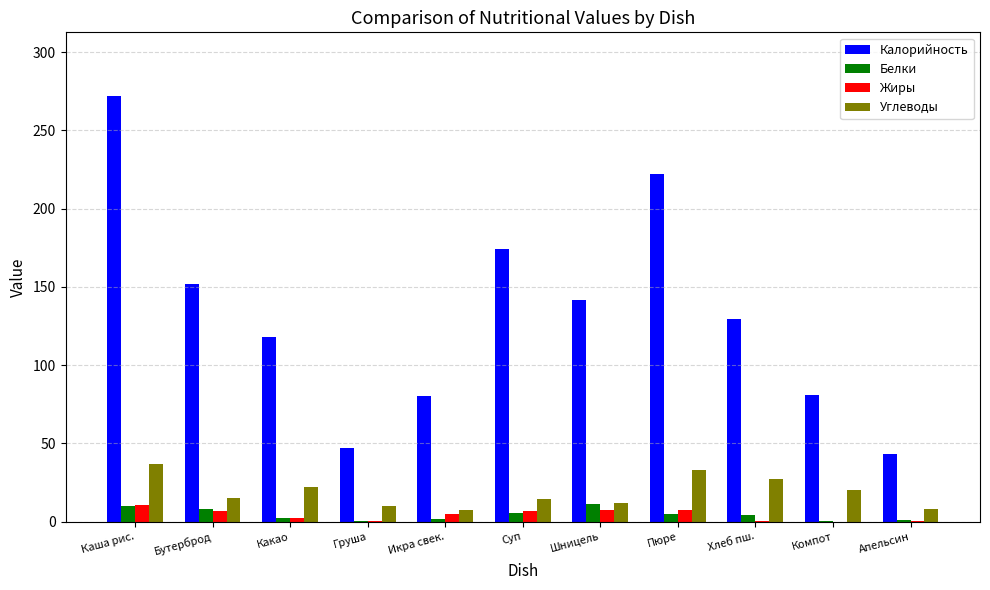

What is the maximum value for Жиры?

10.4